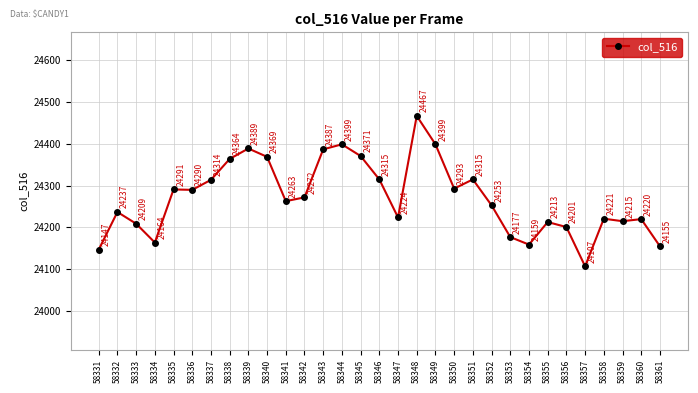

What is the change in value from 58345 to 58349?

+28